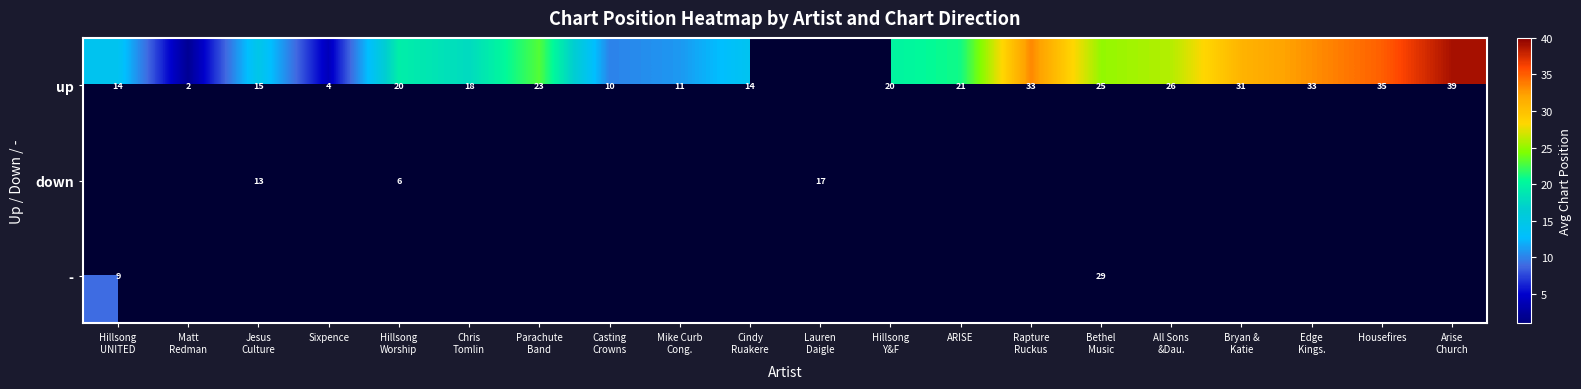

True or false: - has a value of 9.0 at Hillsong UNITED.

True